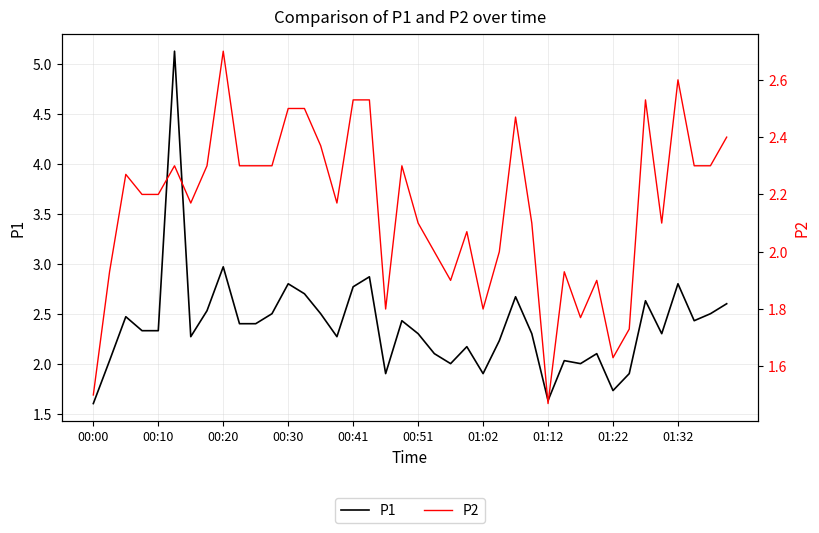

Which series has the largest total across all categories?

P1